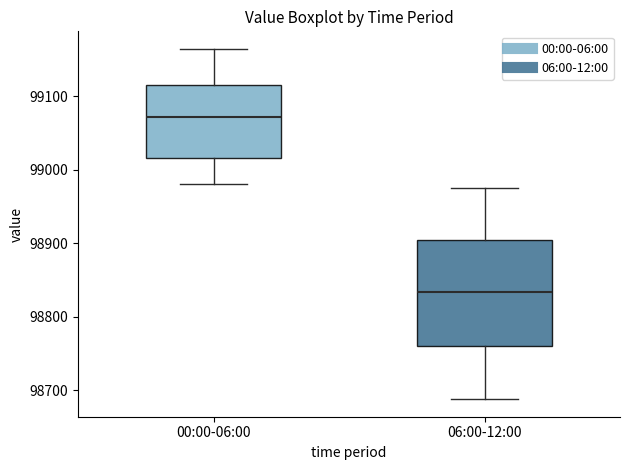

Reading left to right, read every box against the y-axis: the position of its median line, the range the box covers, and the ends of its whiskers. The values are not printed on the chart, so give them approximately, as read against the axis.

00:00-06:00: median 99070, box 99020 to 99120, whiskers 98980 to 99160
06:00-12:00: median 98830, box 98760 to 98900, whiskers 98690 to 98980